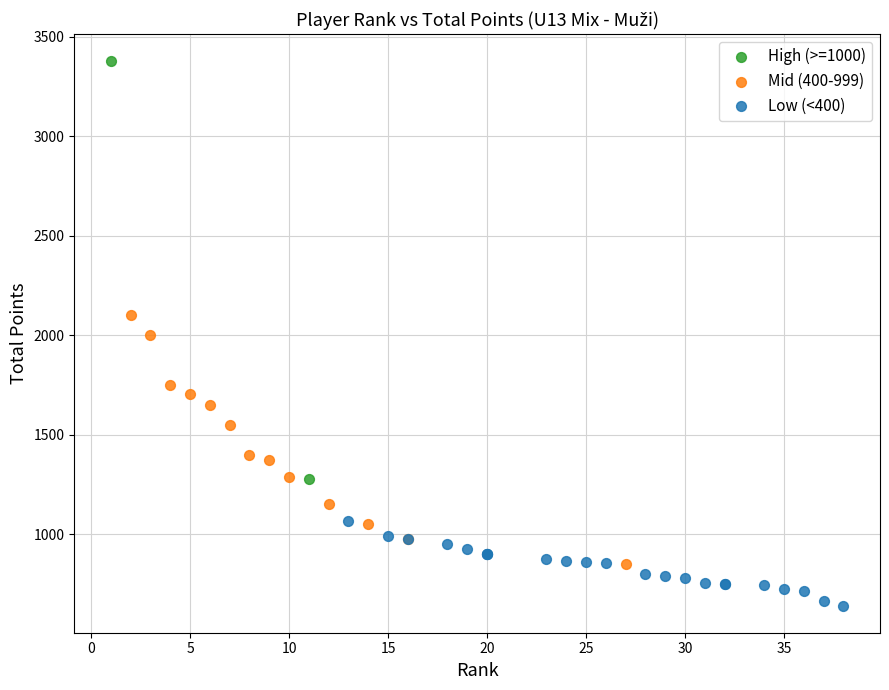

Which series has the widest spread of Y values?

High (>=1000)